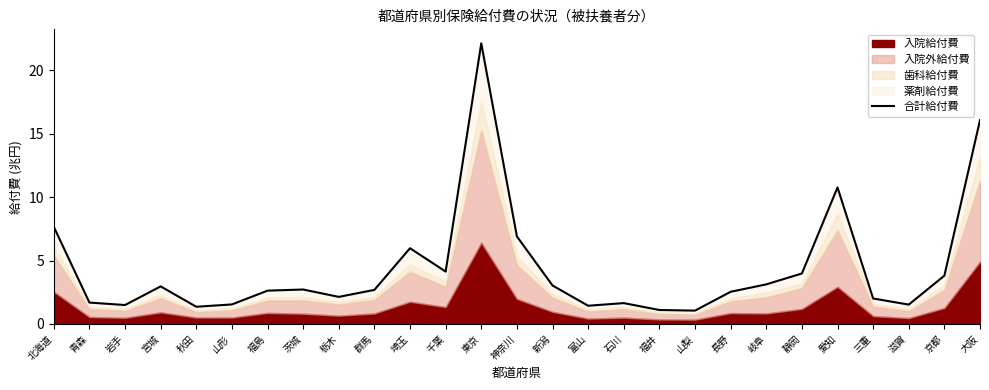

What is the difference between the second highest and second lowest values?

15.0